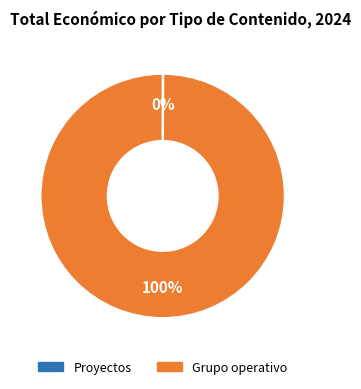

What is the largest slice in the pie chart?

Grupo operativo